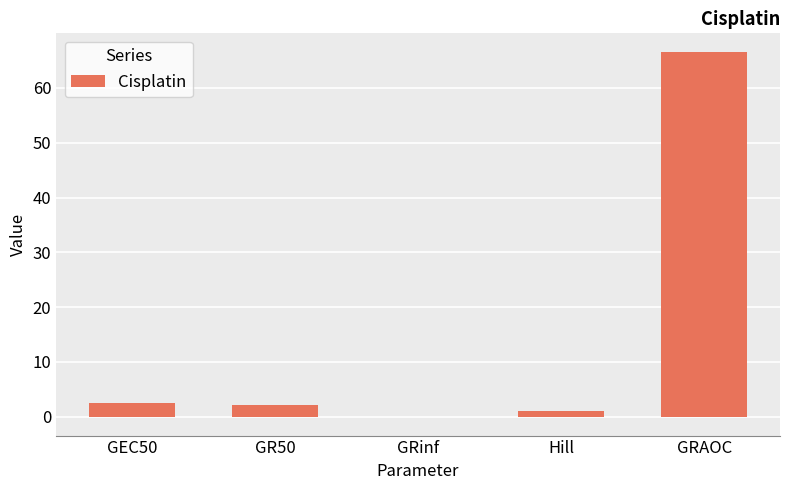

Between GRAOC and GEC50, which is larger?

GRAOC